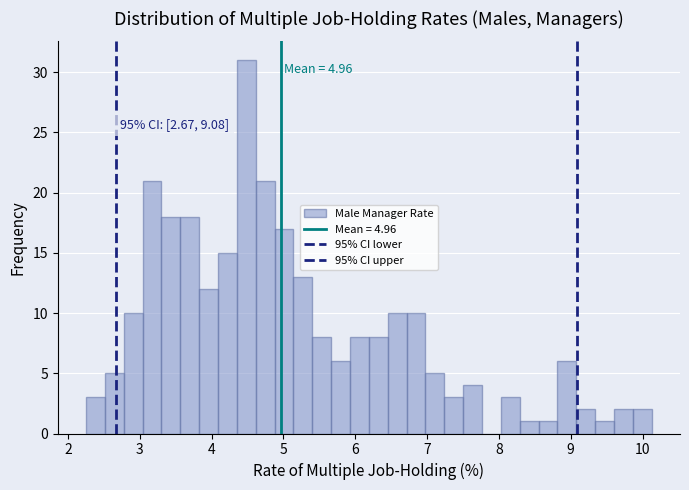

Read against the x-axis, roughly where is the centre of the tallest bar?

4.5